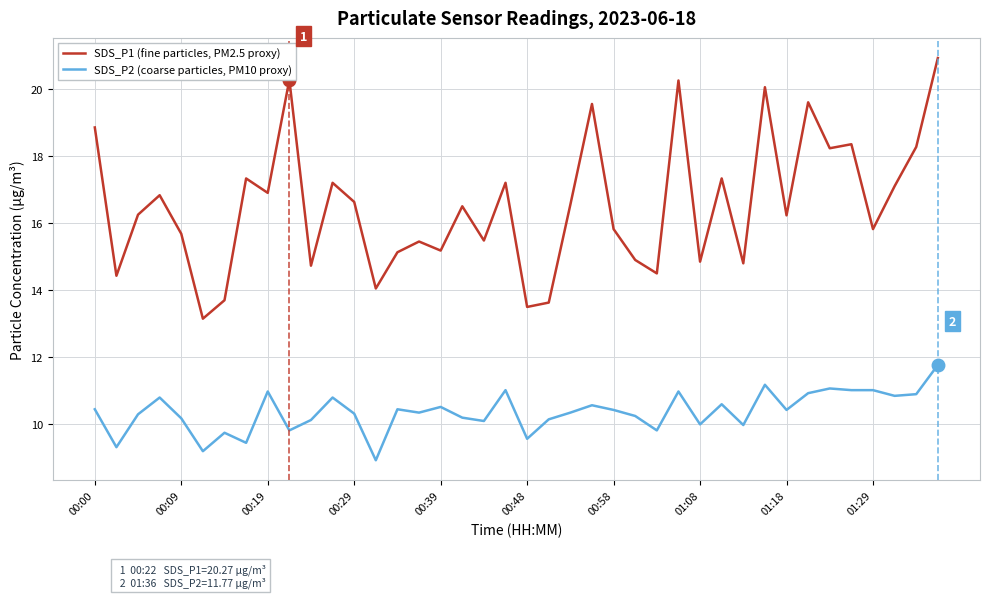

What is the maximum value for SDS_P2 (coarse particles, PM10 proxy)?

11.8